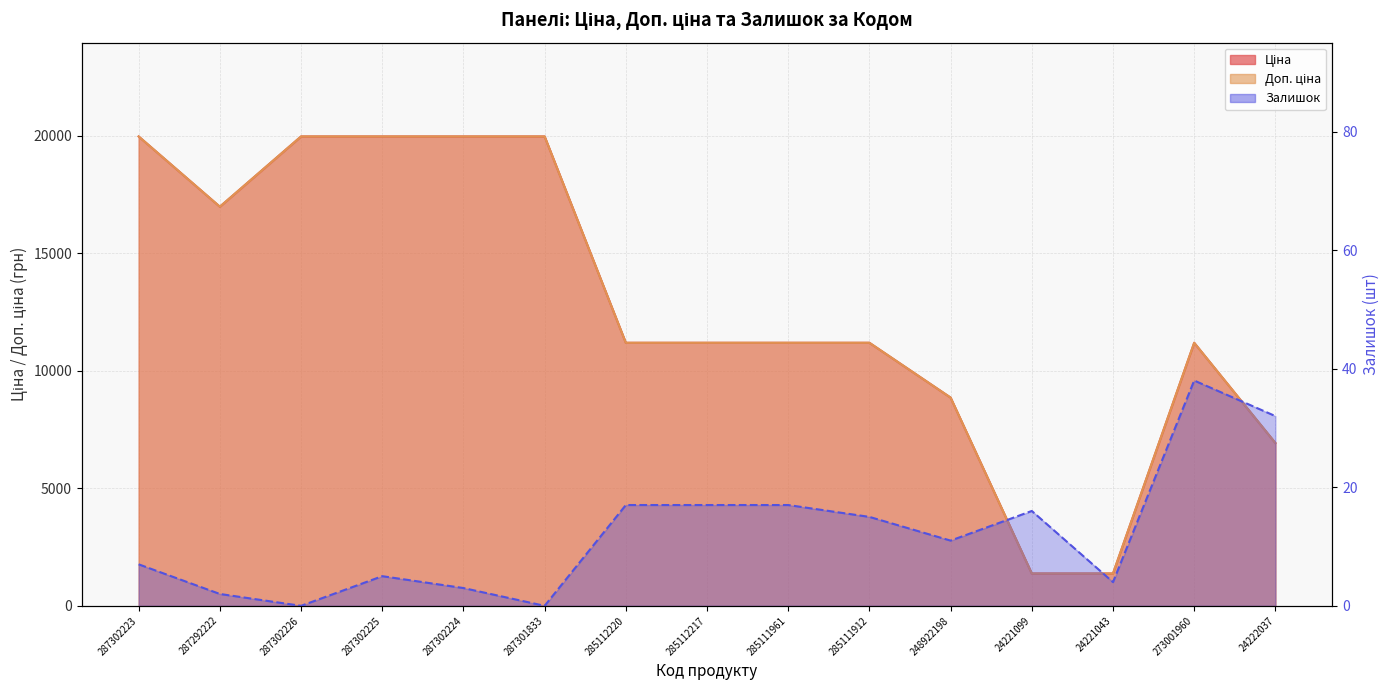

True or false: Залишок and Ціна cross at least once.

False